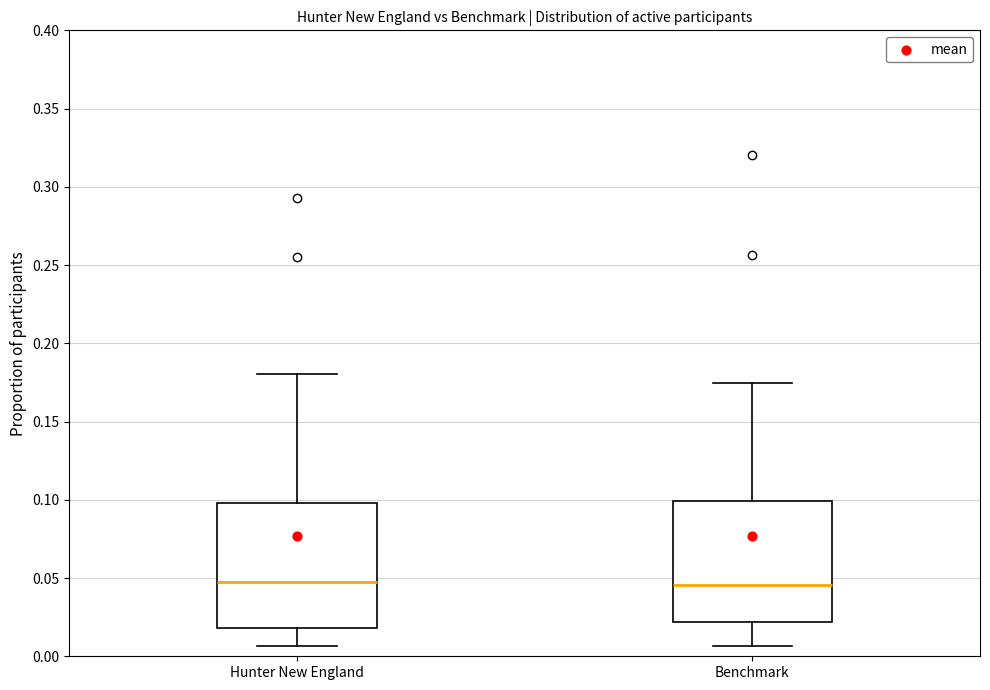

Reading left to right, transcribe this box plot: for each box, give where its median line is, the range the box spans, and where its two whiskers end, as read against the y-axis. The values are not printed on the chart, so give them approximately, as read against the axis.

Hunter New England: median 0.050, box 0.020 to 0.100, whiskers 0.005 to 0.180
Benchmark: median 0.045, box 0.020 to 0.100, whiskers 0.005 to 0.175